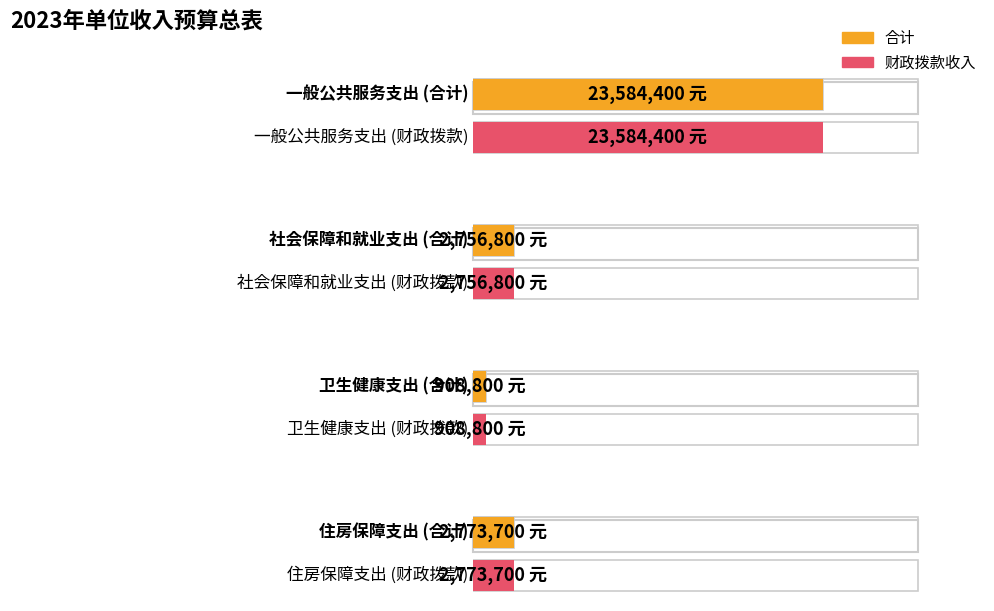

Read the 财政拨款收入 value at 一般公共服务支出.

23584400